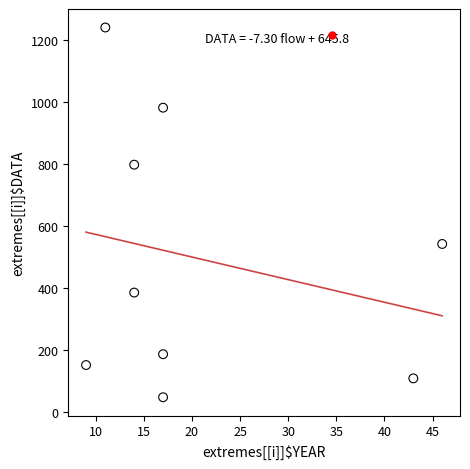

What Y value in the scatter plot is closest to 644?

542